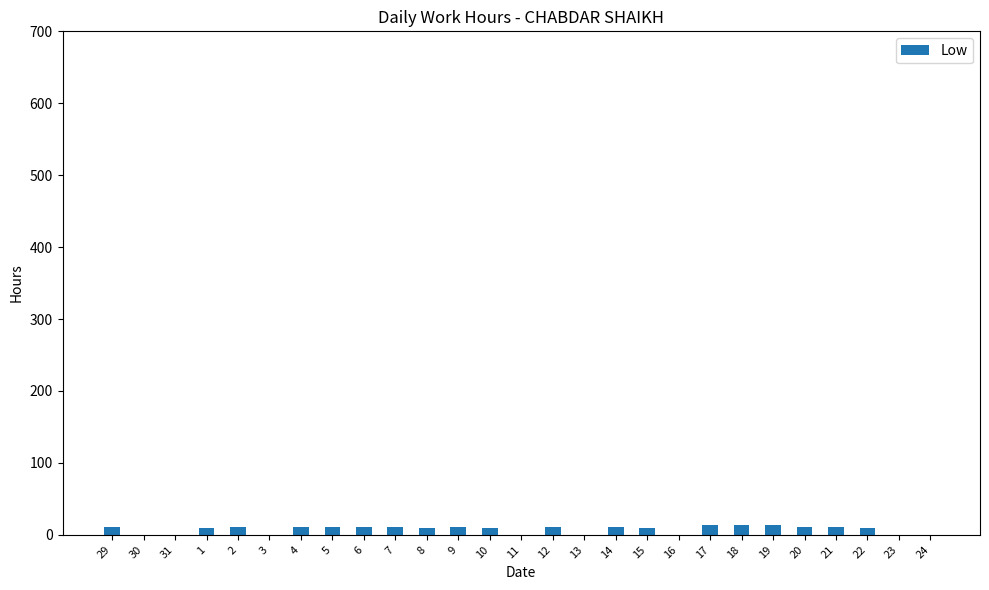

What is the sum of all values?

212.4